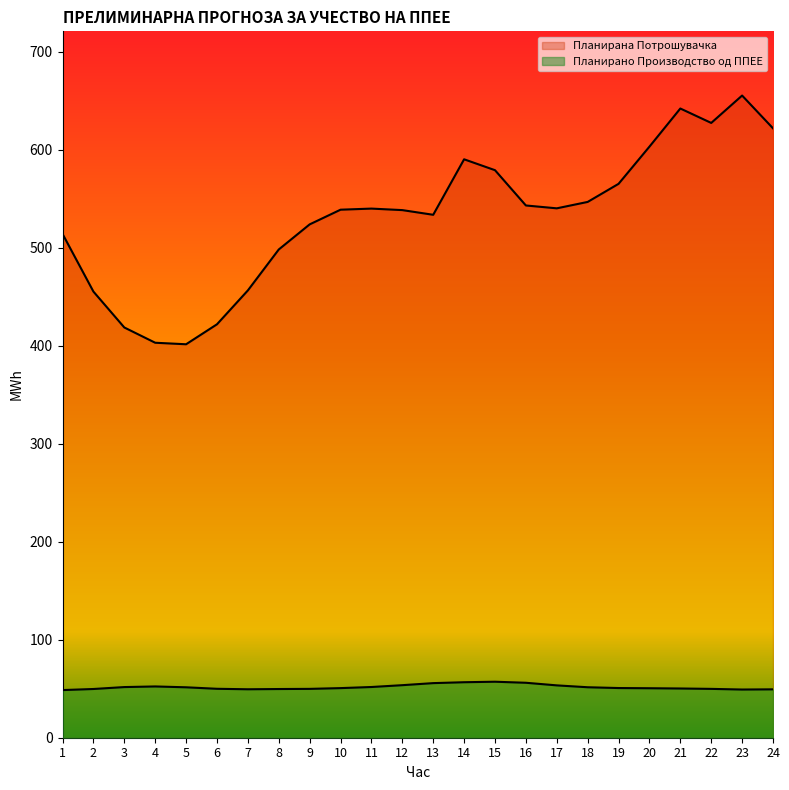

Which series has the largest range (max minus min)?

Планирана Потрошувачка